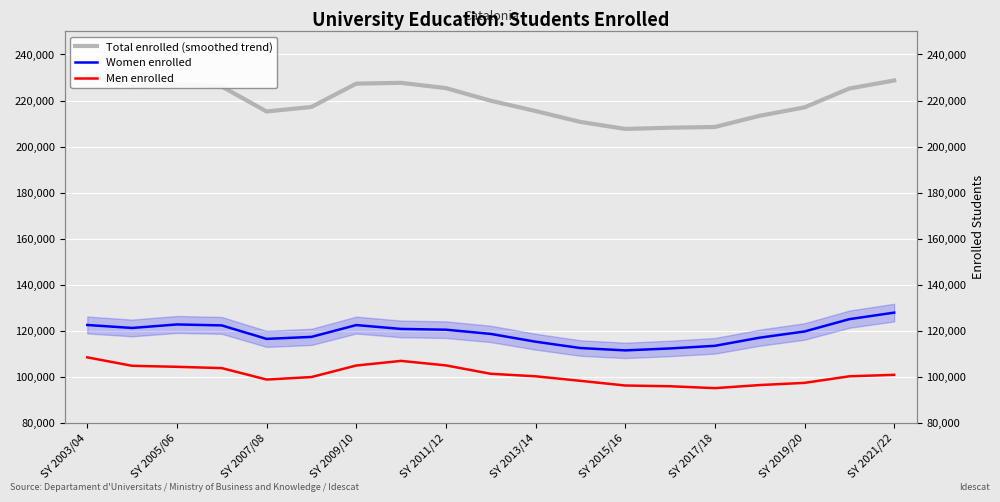

What is the value of the Women enrolled point at the 16th from the left?

116983